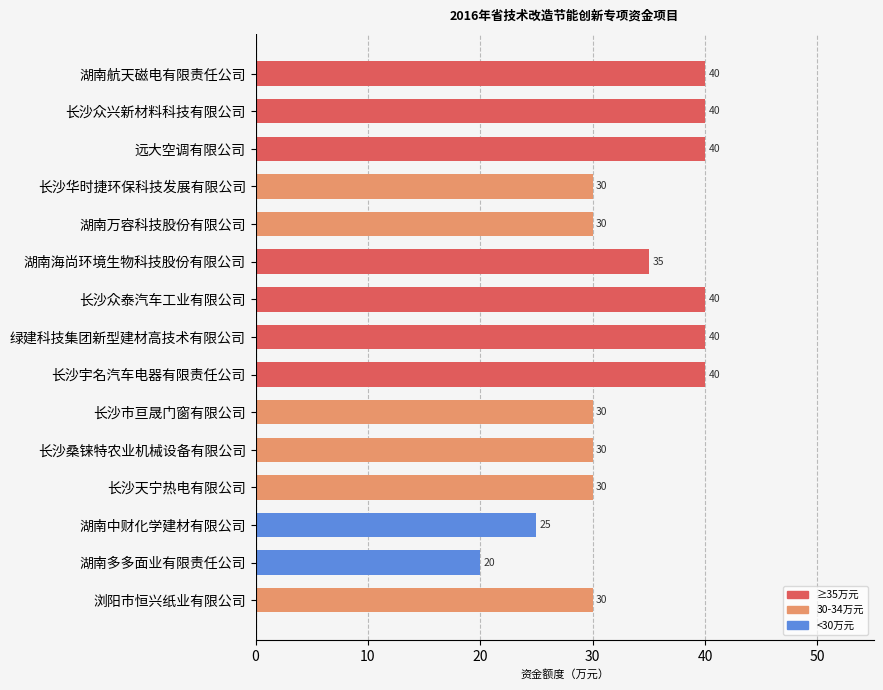

Count the number of data series in this chart.

1